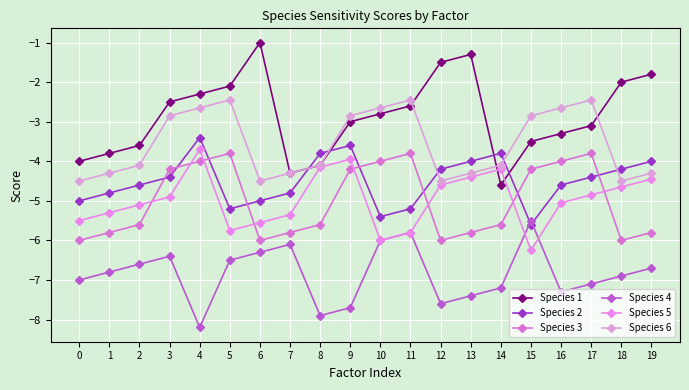

Reading left to right, extract all data points from this chart.

Species 1: -4.0	-3.8	-3.6	-2.5	-2.3	-2.1	-1.0	-4.3	-4.1	-3.0	-2.8	-2.6	-1.5	-1.3	-4.6	-3.5	-3.3	-3.1	-2.0	-1.8
Species 2: -5.0	-4.8	-4.6	-4.4	-3.4	-5.2	-5.0	-4.8	-3.8	-3.6	-5.4	-5.2	-4.2	-4.0	-3.8	-5.6	-4.6	-4.4	-4.2	-4.0
Species 3: -6.0	-5.8	-5.6	-4.2	-4.0	-3.8	-6.0	-5.8	-5.6	-4.2	-4.0	-3.8	-6.0	-5.8	-5.6	-4.2	-4.0	-3.8	-6.0	-5.8
Species 4: -7.0	-6.8	-6.6	-6.4	-8.2	-6.5	-6.3	-6.1	-7.9	-7.7	-6.0	-5.8	-7.6	-7.4	-7.2	-5.5	-7.3	-7.1	-6.9	-6.7
Species 5: -5.5	-5.3	-5.1	-4.9	-3.7	-5.8	-5.5	-5.3	-4.2	-4.0	-6.0	-5.8	-4.6	-4.4	-4.2	-6.2	-5.0	-4.8	-4.7	-4.5
Species 6: -4.5	-4.3	-4.1	-2.8	-2.6	-2.5	-4.5	-4.3	-4.1	-2.8	-2.6	-2.5	-4.5	-4.3	-4.1	-2.8	-2.6	-2.5	-4.5	-4.3